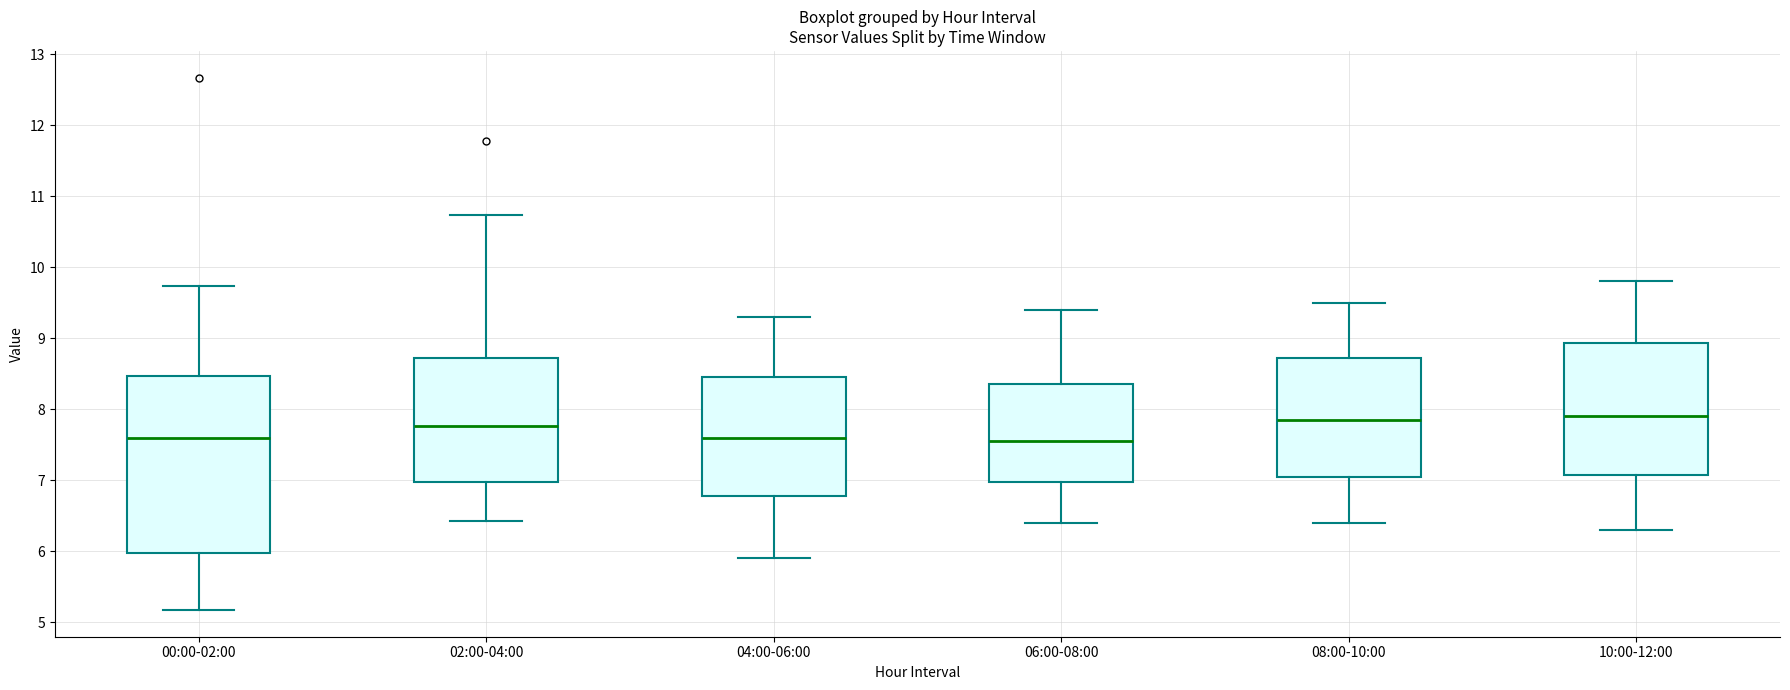

Reading left to right, read every box against the y-axis: the position of its median line, the range the box covers, and the ends of its whiskers. The values are not printed on the chart, so give them approximately, as read against the axis.

00:00-02:00: median 7.6, box 6.0 to 8.5, whiskers 5.2 to 9.7
02:00-04:00: median 7.8, box 7.0 to 8.7, whiskers 6.4 to 10.7
04:00-06:00: median 7.6, box 6.8 to 8.5, whiskers 5.9 to 9.3
06:00-08:00: median 7.6, box 7.0 to 8.4, whiskers 6.4 to 9.4
08:00-10:00: median 7.9, box 7.1 to 8.7, whiskers 6.4 to 9.5
10:00-12:00: median 7.9, box 7.1 to 8.9, whiskers 6.3 to 9.8